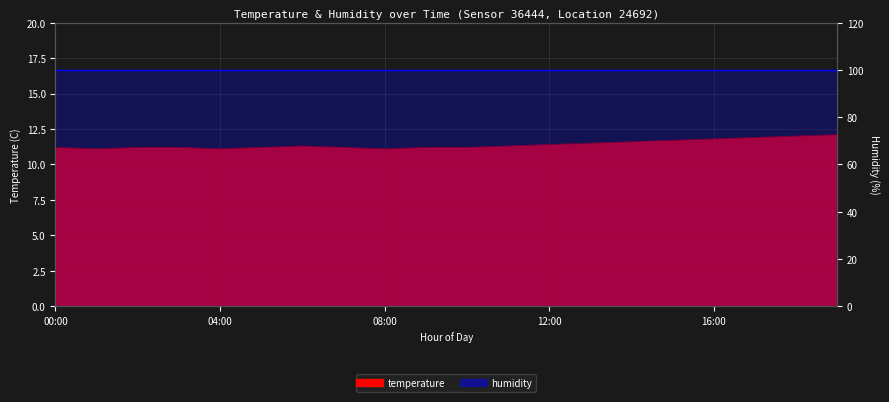

Reading left to right, what are all the values shown in this chart?

00:00=11.2	01:00=11.1	02:00=11.2	03:00=11.2	04:00=11.1	05:00=11.2	06:00=11.3	07:00=11.2	08:00=11.1	09:00=11.2	10:00=11.2	11:00=11.3	12:00=11.4	13:00=11.5	14:00=11.6	15:00=11.7	16:00=11.8	17:00=11.9	18:00=12.0	19:00=12.1